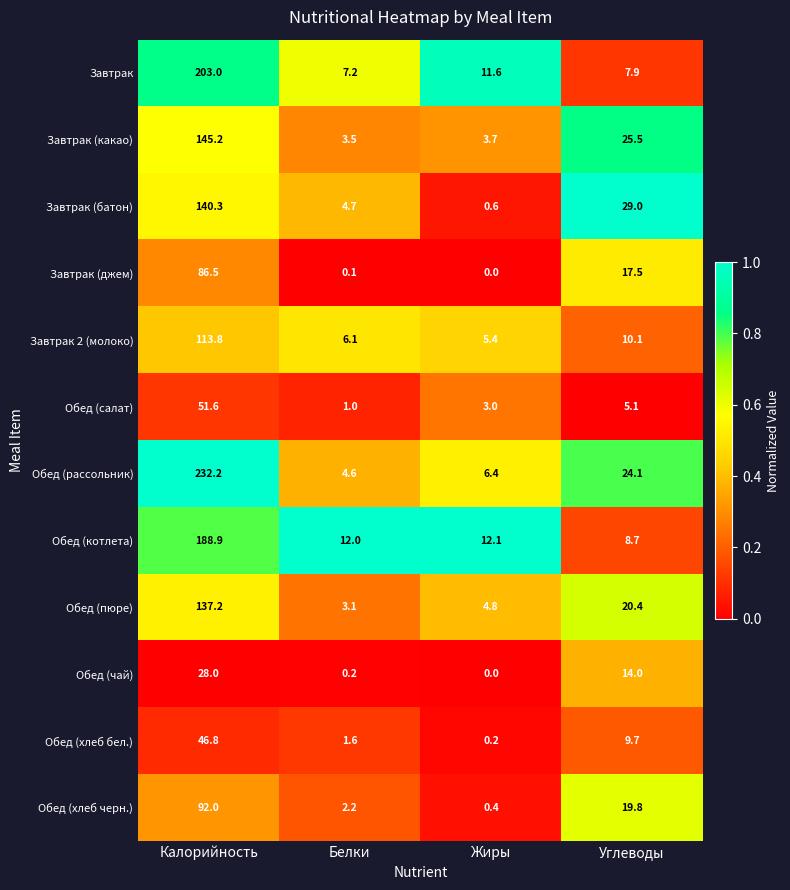

Which series has the largest range (max minus min)?

Обед (рассольник)